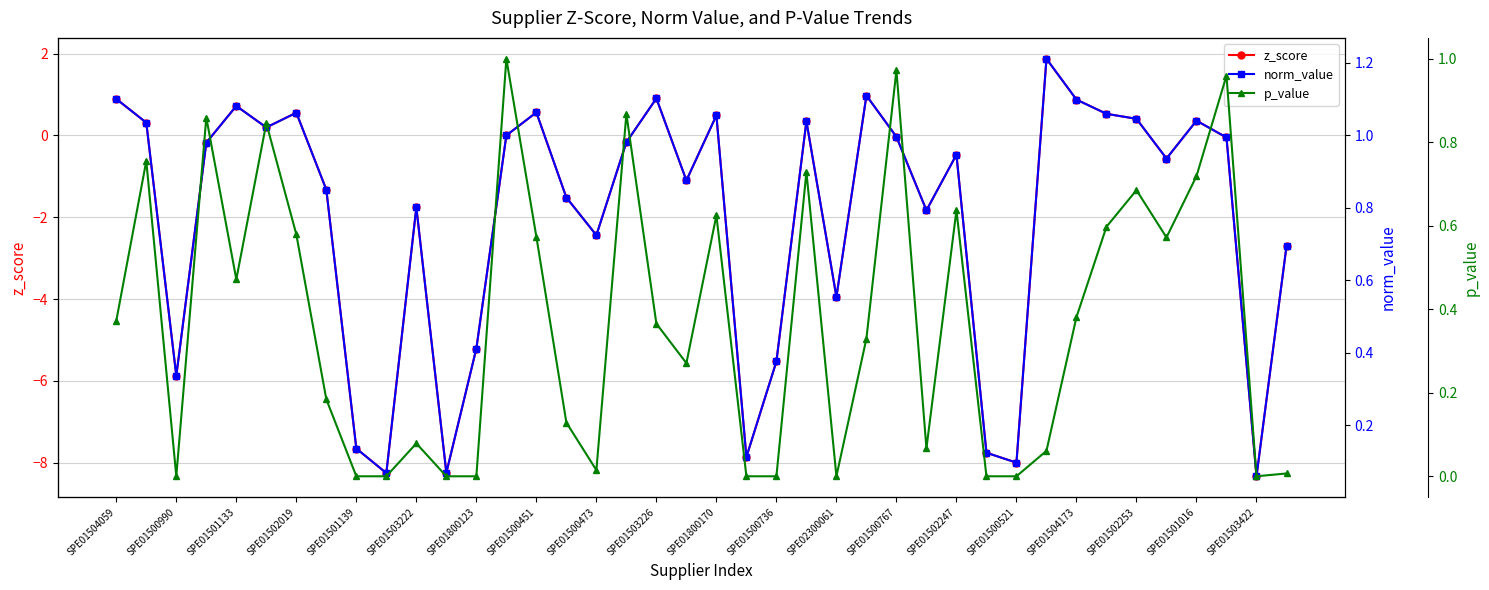

The value of z_score at SPE01503226 is 1.5. True or false?

False